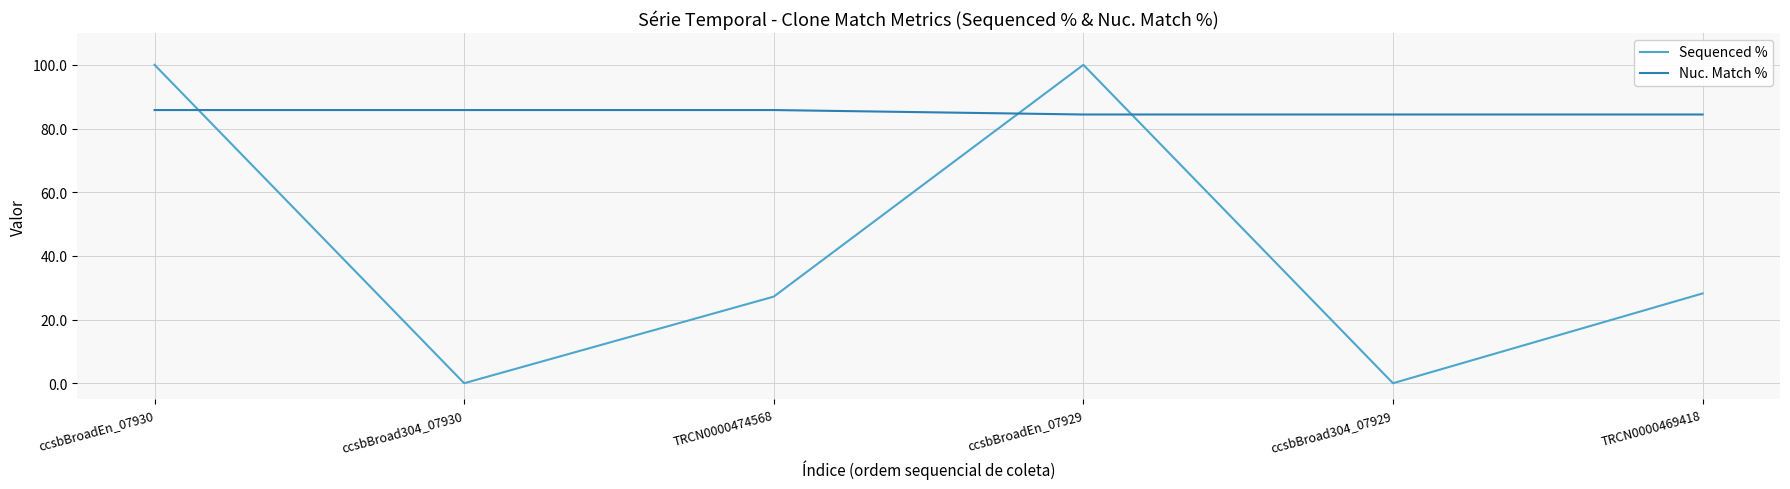

What is the difference between the maximum and minimum values in the Sequenced % series?

100.0